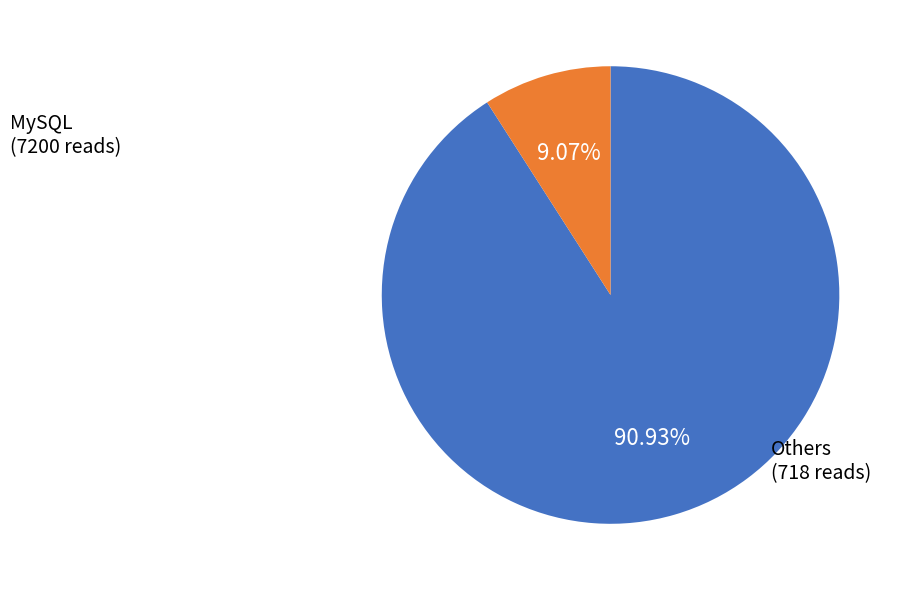

Is there any slice that represents more than half of the pie?

Yes